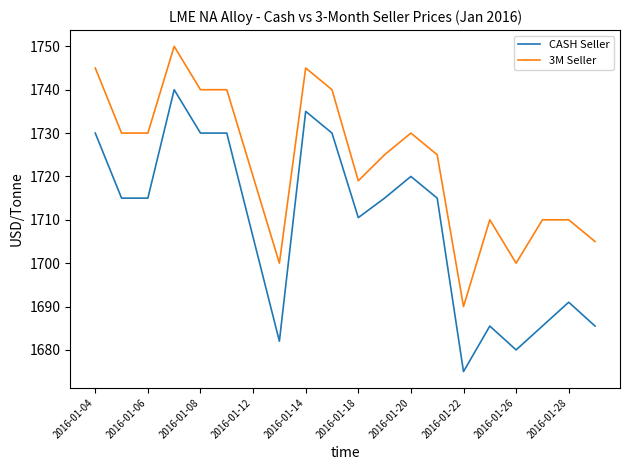

True or false: 3M Seller and CASH Seller intersect in this chart.

False